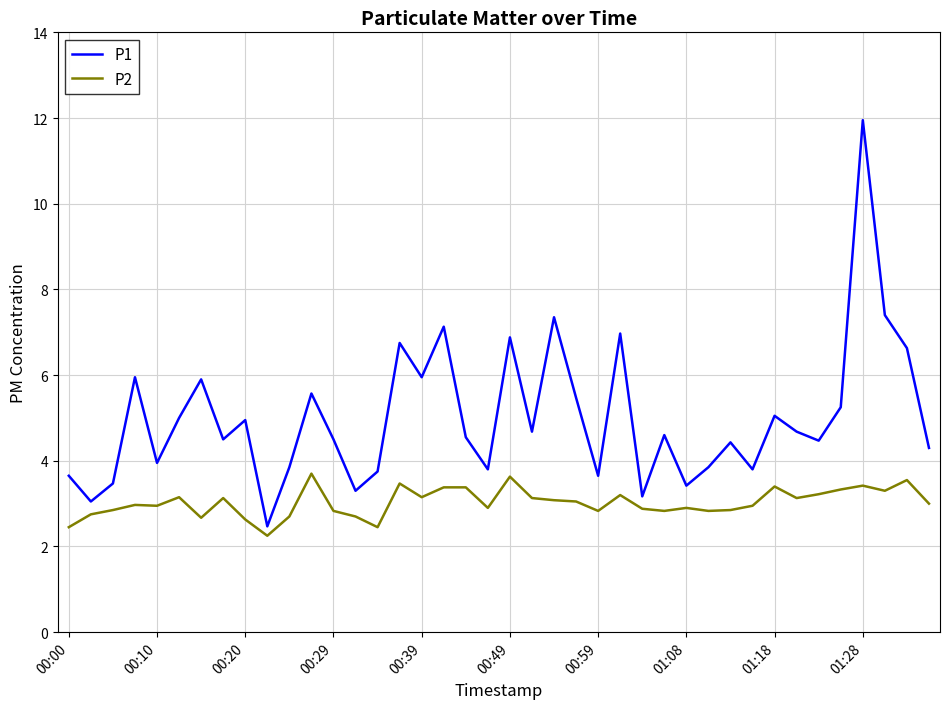

True or false: P1 and P2 cross at least once.

False